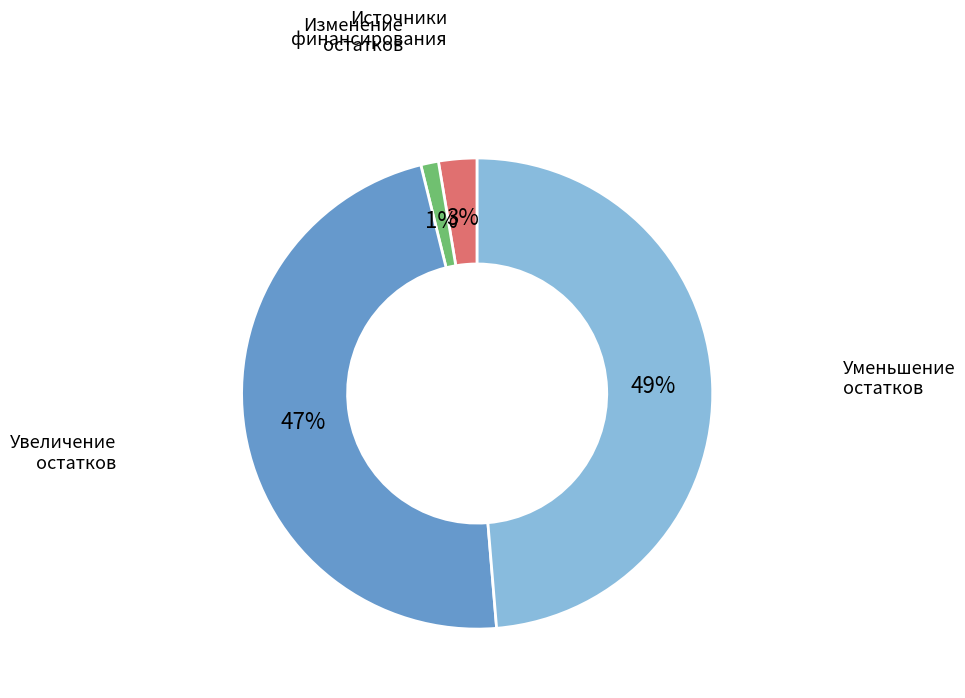

Is there any slice that represents more than half of the pie?

No